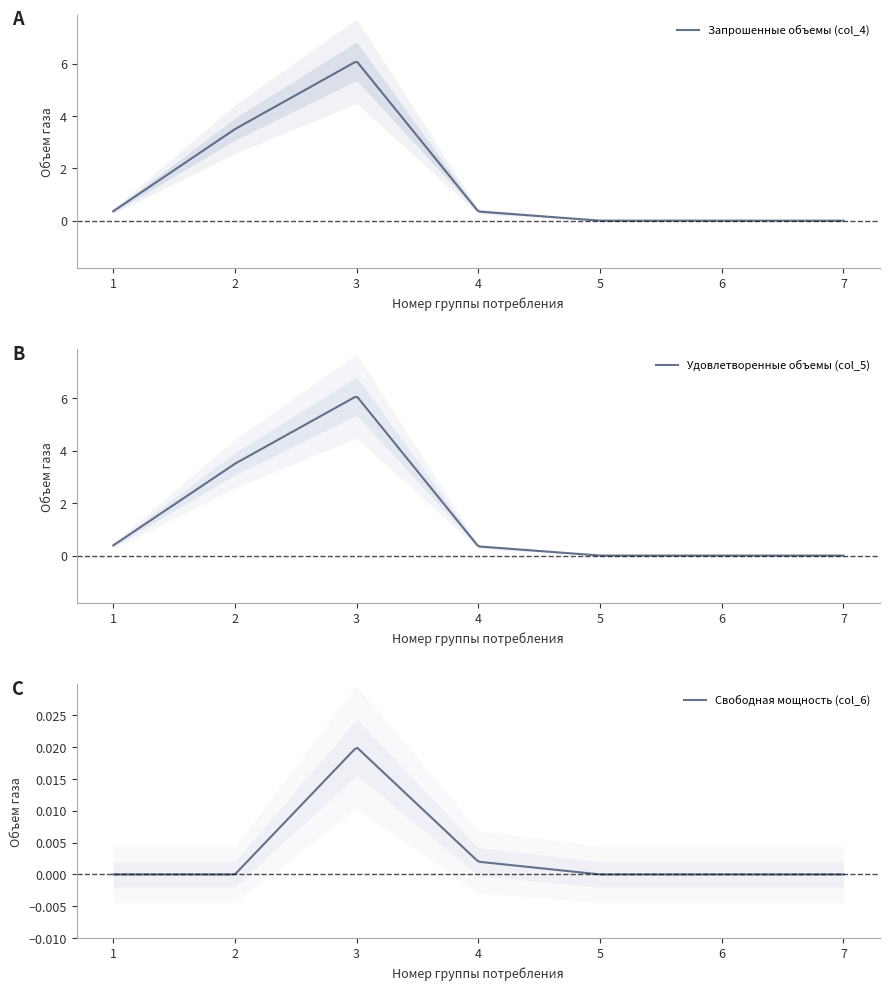

At which label is Свободная мощность (col_6) closest to 0?

1